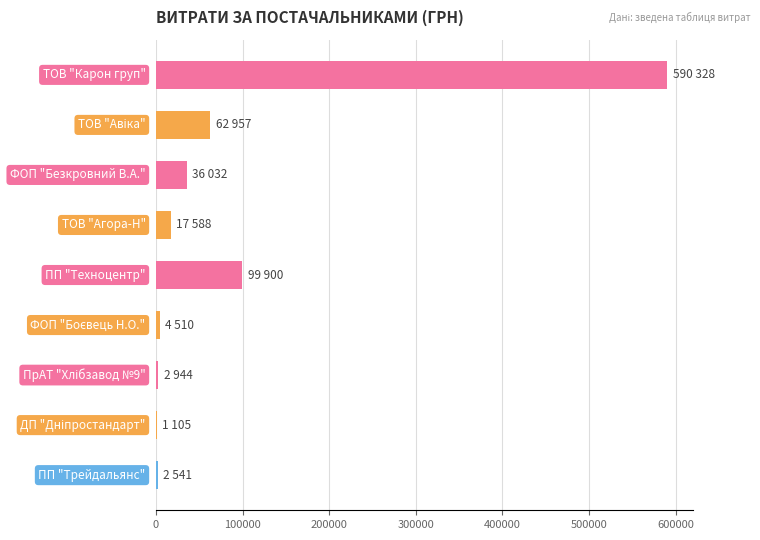

How many series are shown in this chart?

1